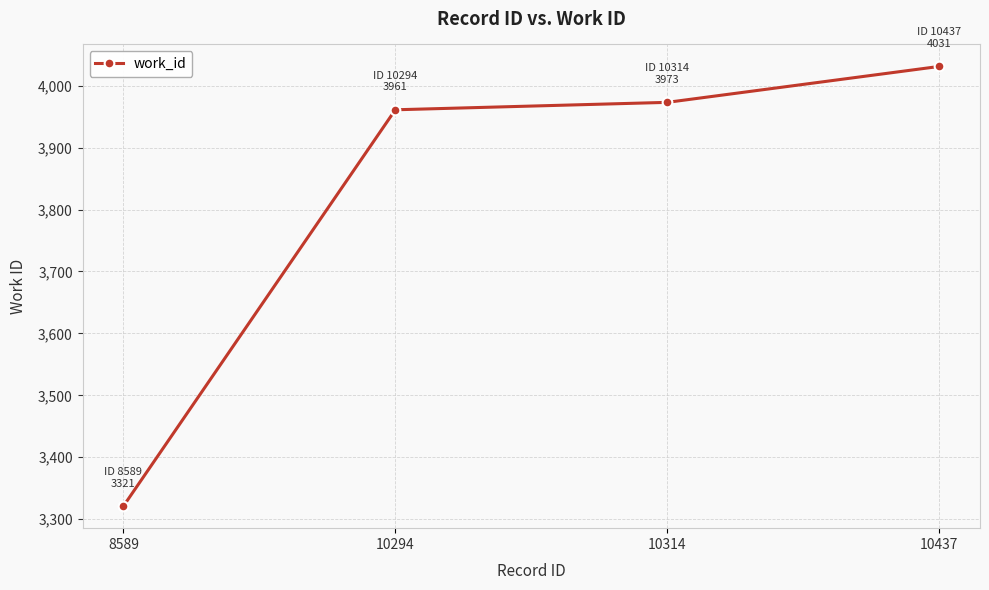

What is the change in value from 8589 to 10437?

+710